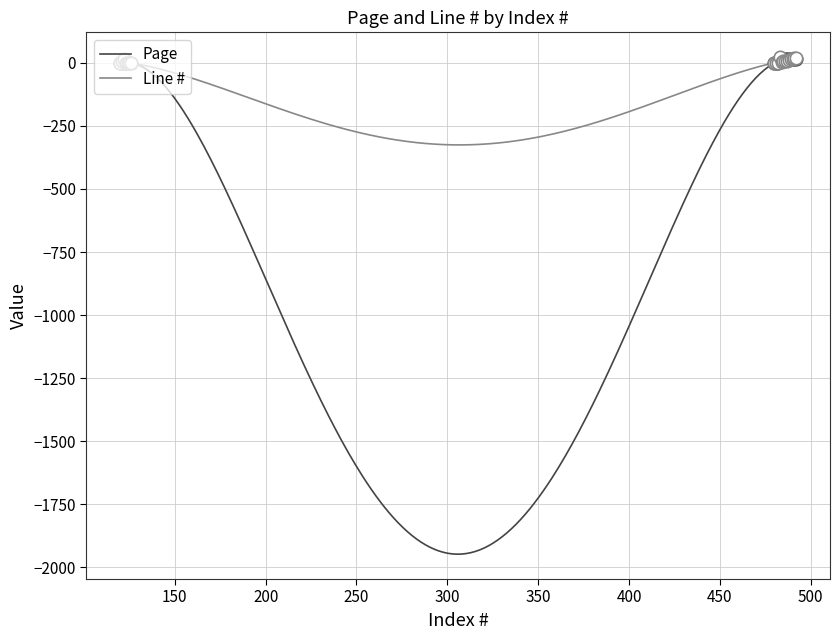

Which series reaches the minimum Y coordinate?

Page